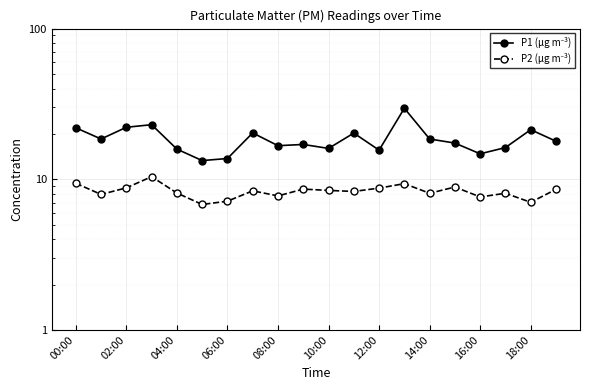

Reading left to right, extract all data points from this chart.

P1 (µg m⁻³): 21.9	18.5	22.1	23.0	15.8	13.3	13.7	20.3	16.7	17.0	16.0	20.2	15.6	29.6	18.5	17.4	14.8	16.2	21.3	17.9
P2 (µg m⁻³): 9.4	7.9	8.8	10.4	8.1	6.8	7.2	8.4	7.8	8.6	8.4	8.3	8.7	9.3	8.1	8.9	7.6	8.1	7.0	8.6